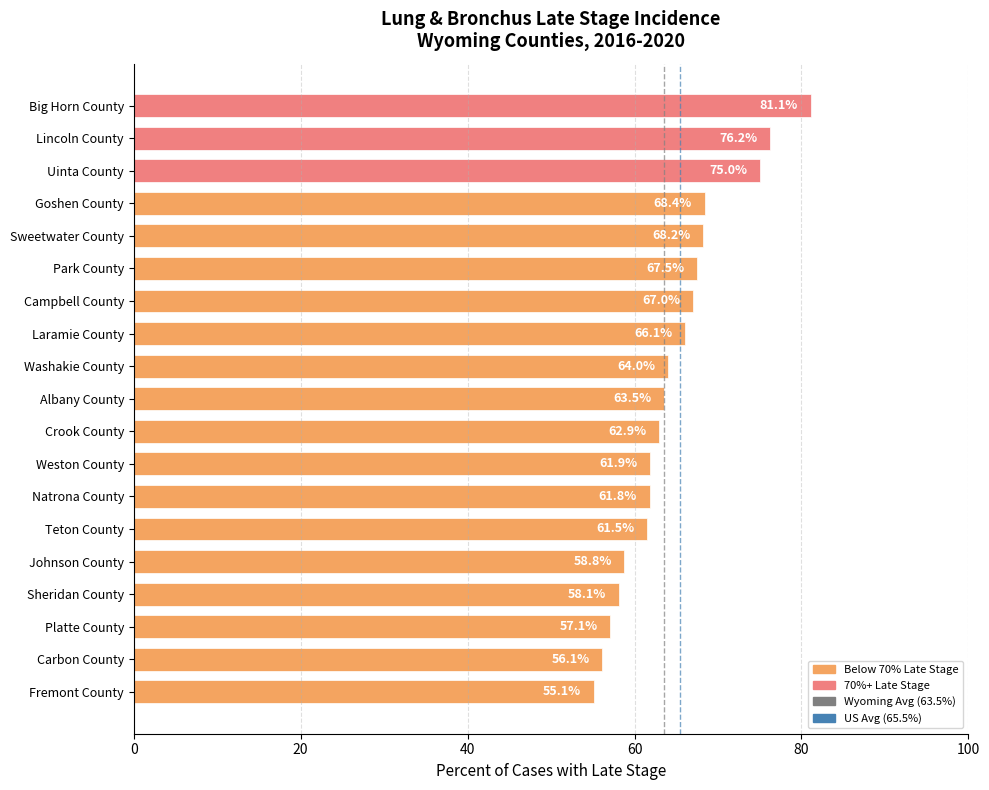

Rank the categories by value from lowest to highest.

Fremont County, Carbon County, Platte County, Sheridan County, Johnson County, Teton County, Natrona County, Weston County, Crook County, Albany County, Washakie County, Laramie County, Campbell County, Park County, Sweetwater County, Goshen County, Uinta County, Lincoln County, Big Horn County